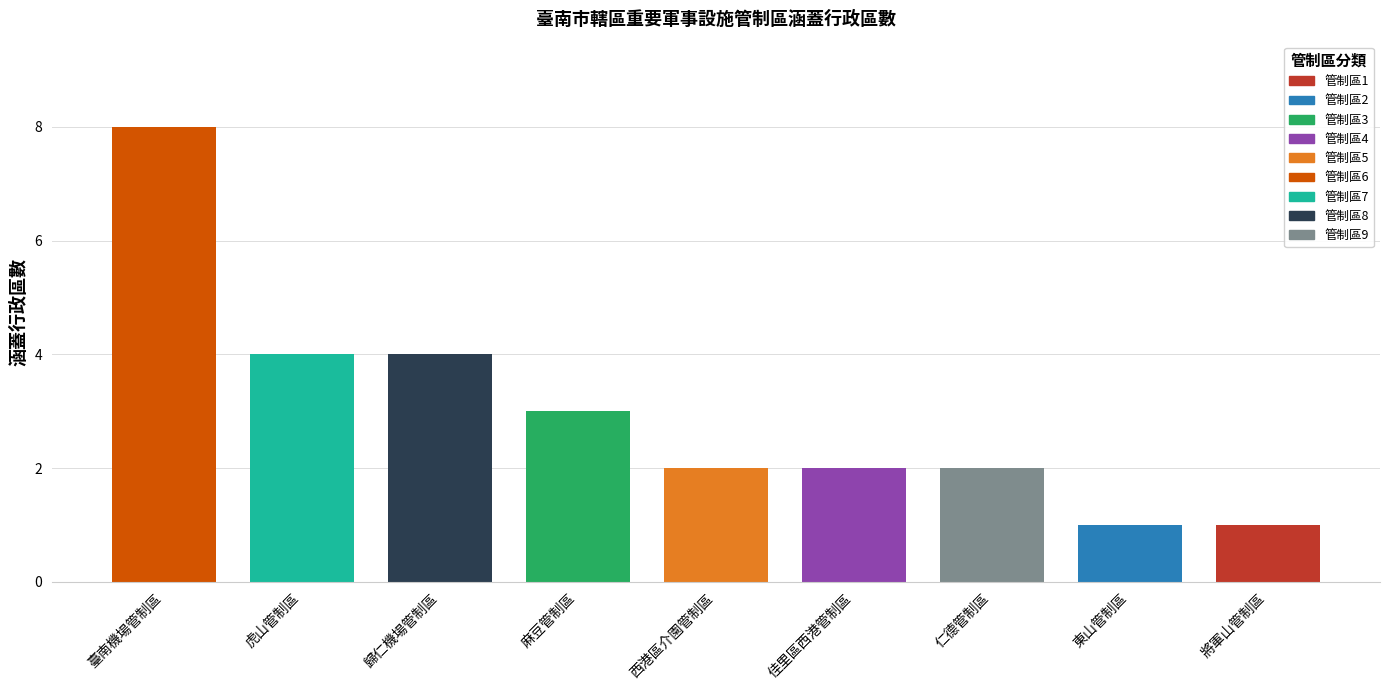

Reading right to left, transcribe all the data shown in this chart.

將軍山管制區=1	東山管制區=1	仁德管制區=2	佳里區西港管制區=2	西港區介園管制區=2	麻豆管制區=3	歸仁機場管制區=4	虎山管制區=4	臺南機場管制區=8